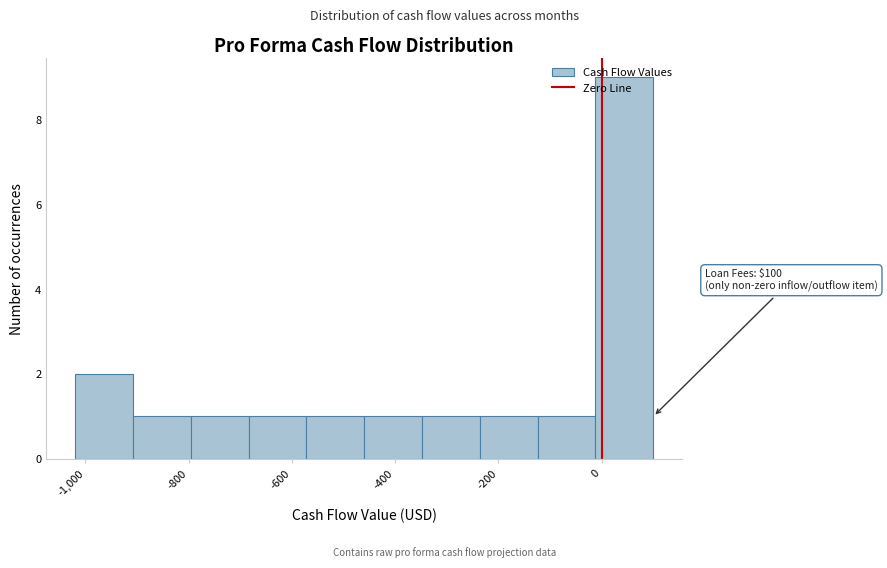

Over which range of the x-axis is the bar tallest?

-20 to 100